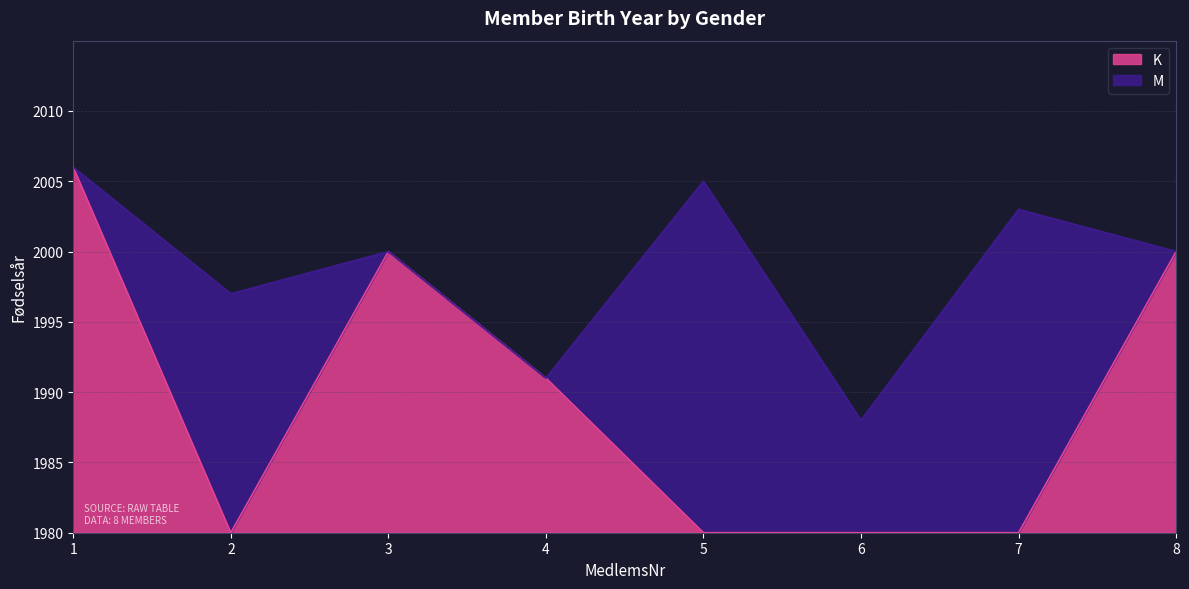

Is it true that M equals 2708 at 2?

False